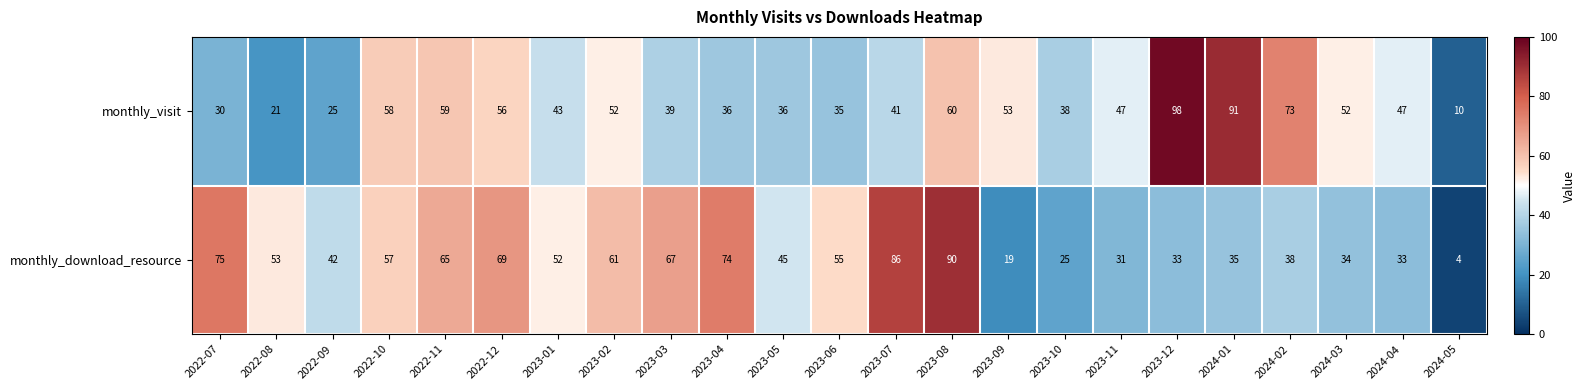

At 2024-04, list the series in order from largest to smallest.

monthly_visit, monthly_download_resource